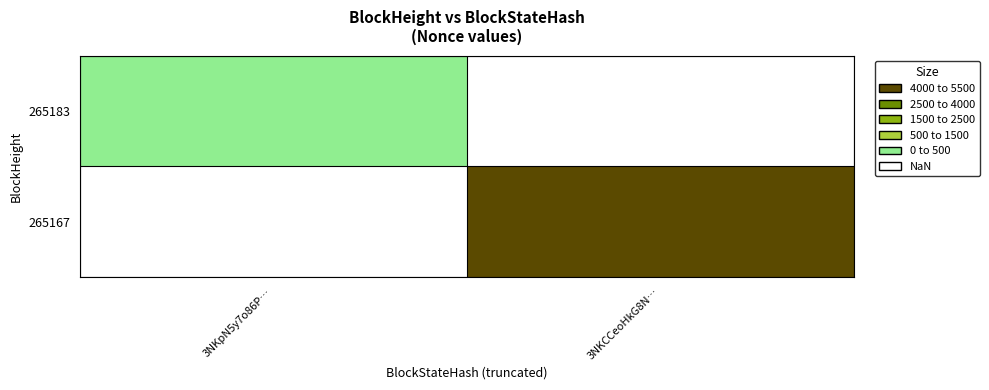

Rank the series at 3NKCCeoHkG8N… from lowest to highest value.

265183, 265167